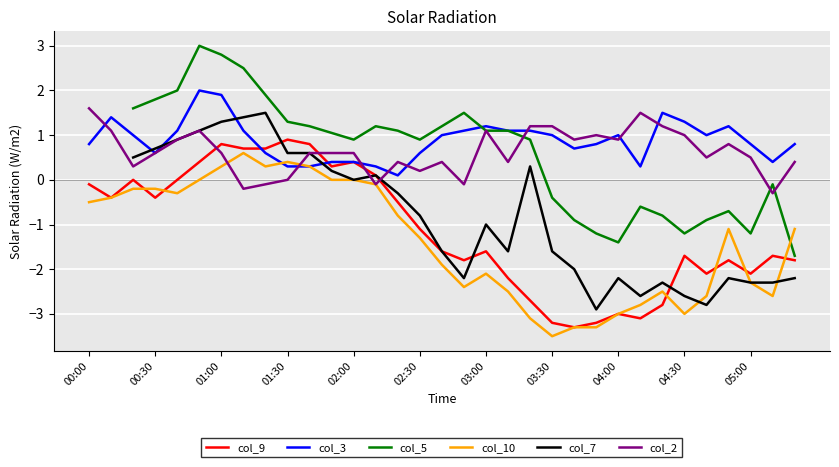

List the labels in order of col_3 (0.773) value, smallest first.

02:20, 01:30, 01:40, 02:10, 04:10, 01:50, 02:00, 05:10, 00:30, 01:20, 02:30, 03:40, 00:00, 03:50, 05:00, 05:20, 00:20, 02:40, 03:30, 04:00, 04:40, 00:40, 01:10, 02:50, 03:10, 03:20, 03:00, 04:50, 04:30, 00:10, 04:20, 01:00, 00:50